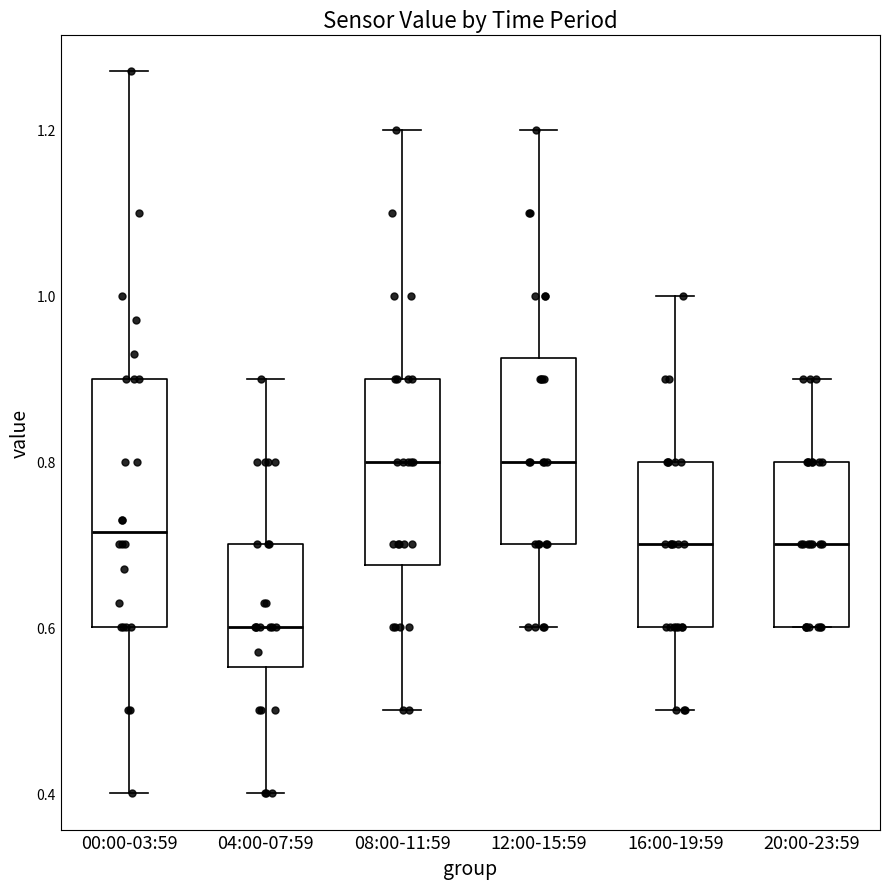

Where is the upper edge of the box for 04:00-07:59 on the y-axis? The values are not printed on the chart, so give them approximately, as read against the axis.

0.70